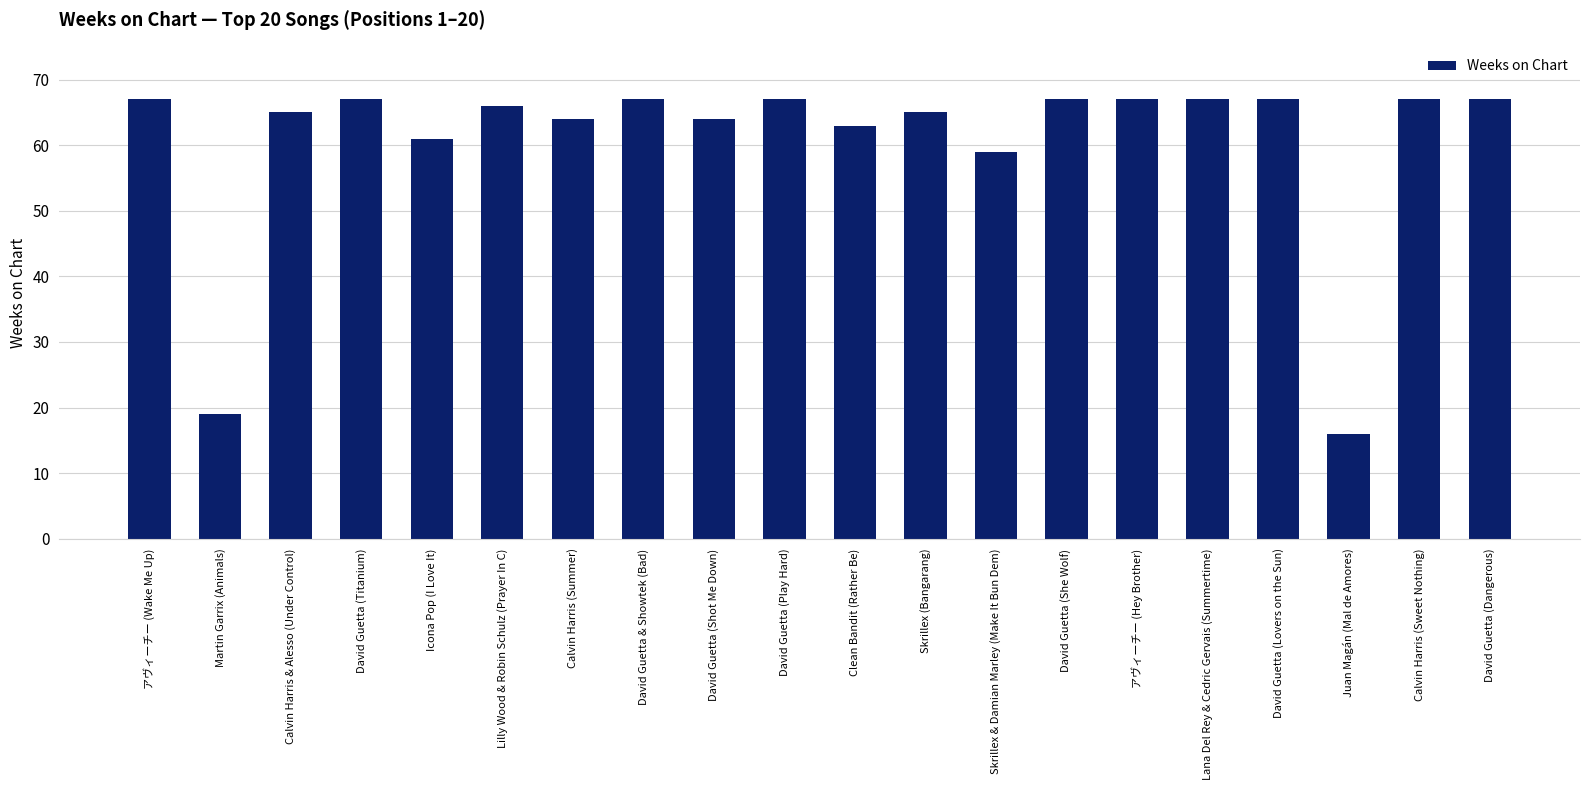

What is the value of the 12th bar from the left?

65